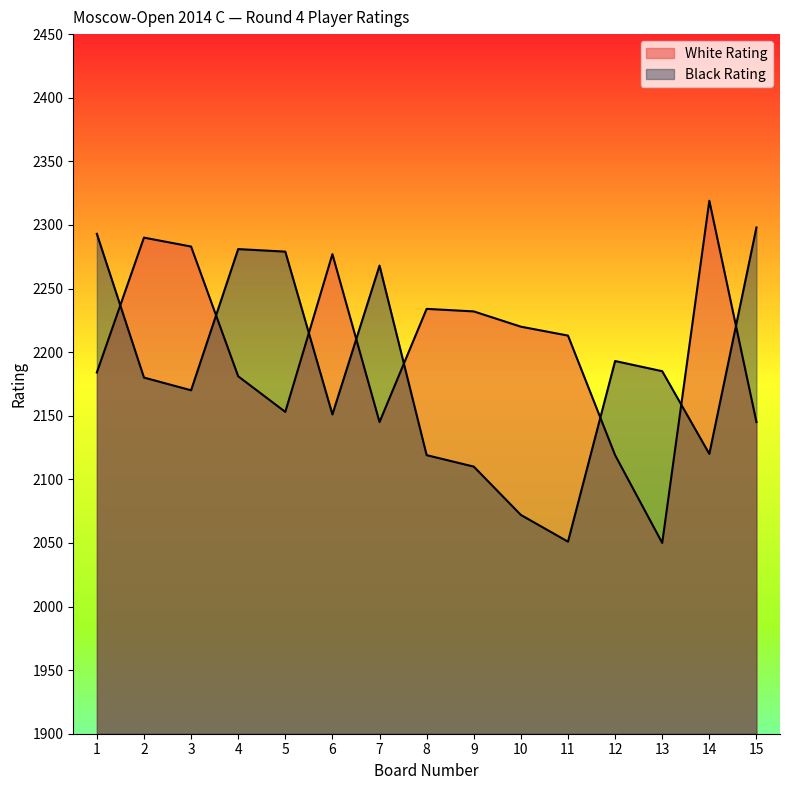

Reading left to right, transcribe all the data shown in this chart.

White Rating: 2184	2290	2283	2181	2153	2277	2145	2234	2232	2220	2213	2119	2050	2319	2145
Black Rating: 2293	2180	2170	2281	2279	2151	2268	2119	2110	2072	2051	2193	2185	2120	2298